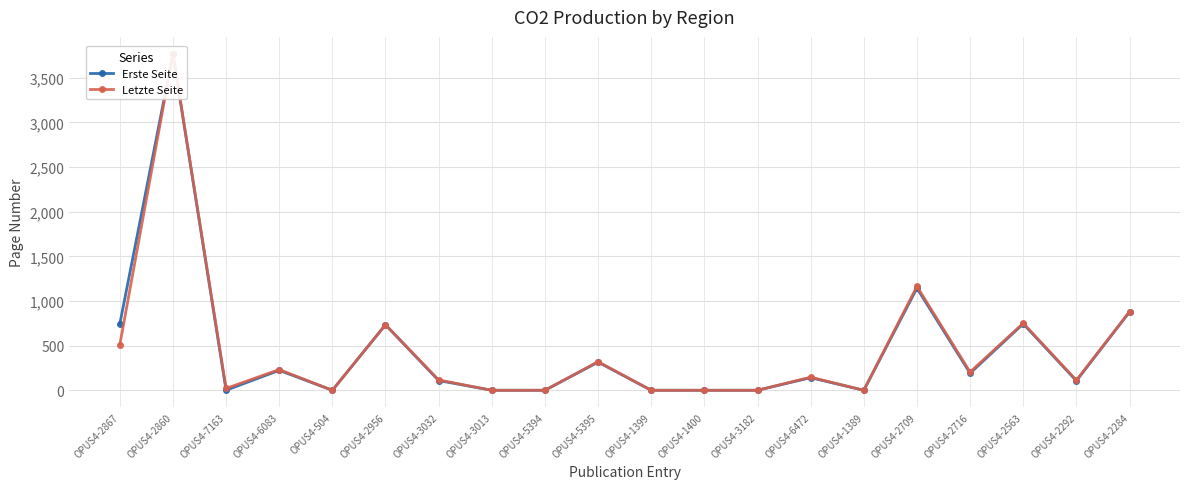

What is the label of the 8th point from the right?

OPUS4-3182